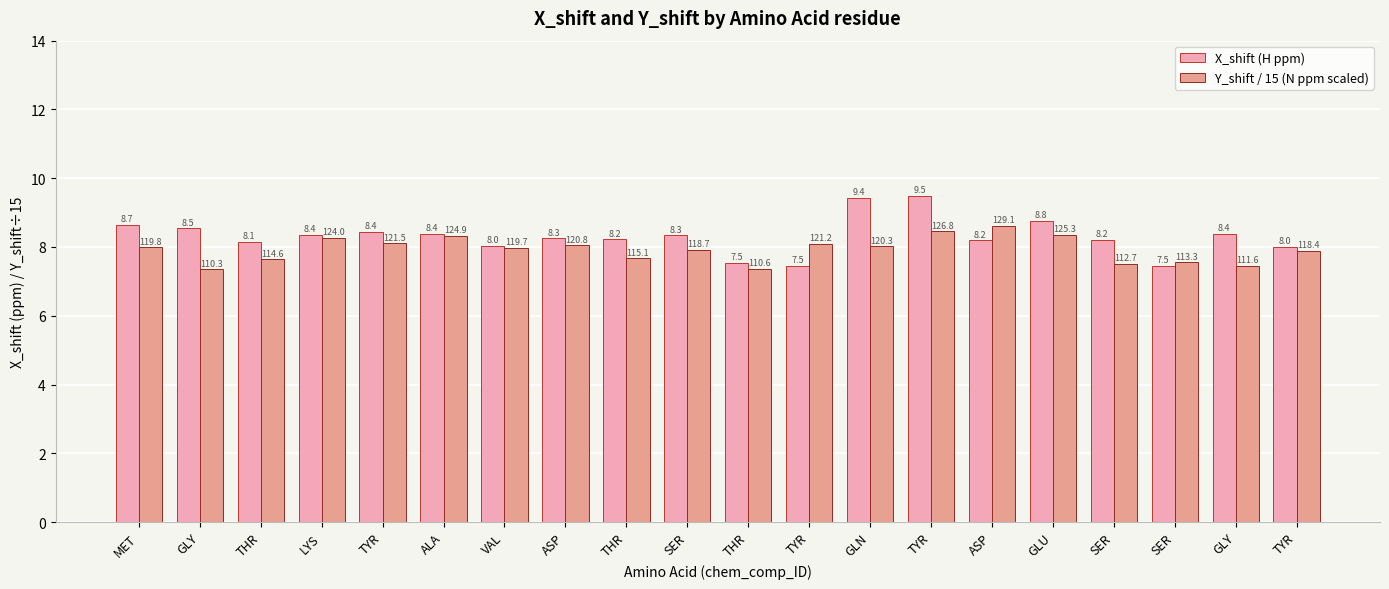

What are all the series names shown in the legend?

X_shift (H ppm), Y_shift / 15 (N ppm scaled)